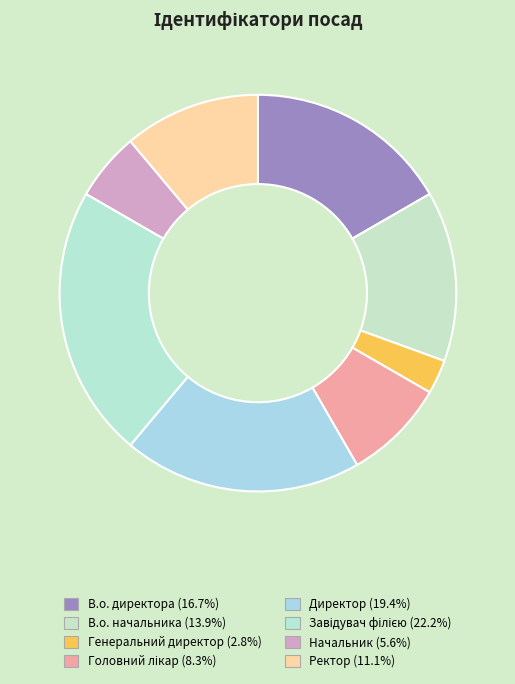

What is the largest slice in the pie chart?

Завідувач філією